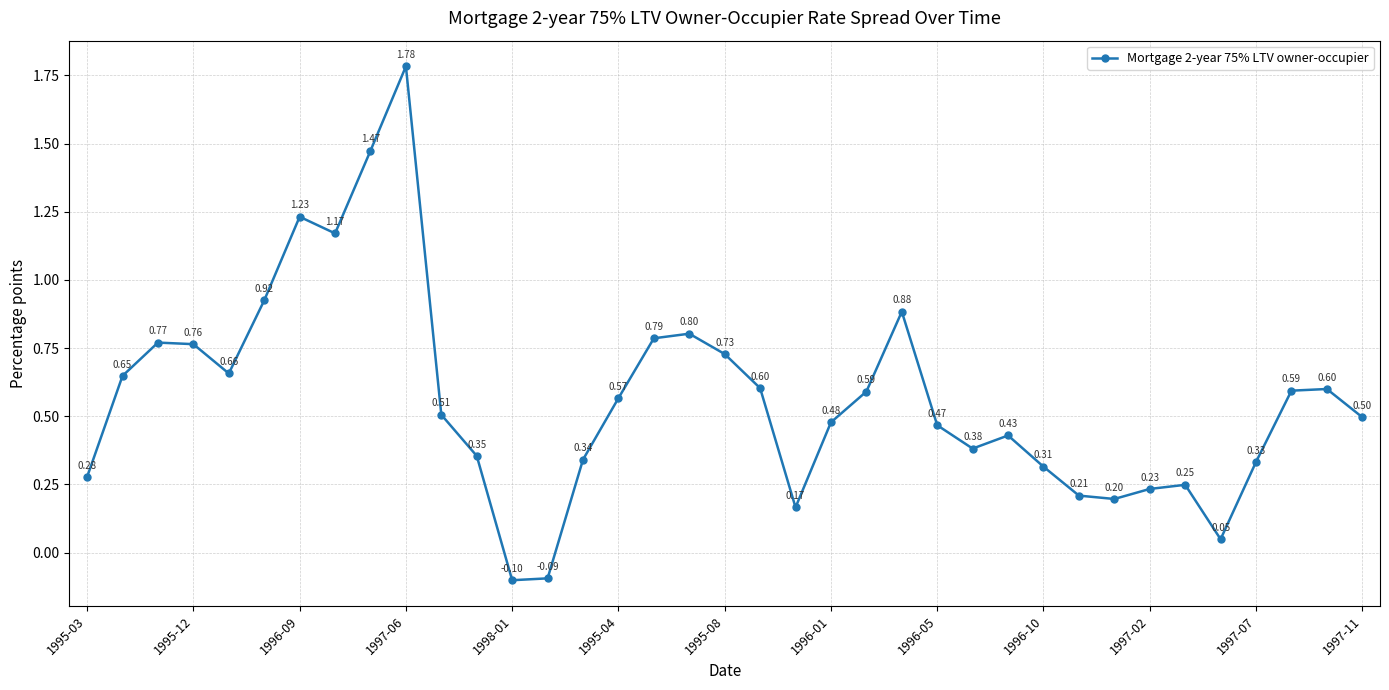

How many points are higher than both their immediate neighbors (excluding endpoints)?

8